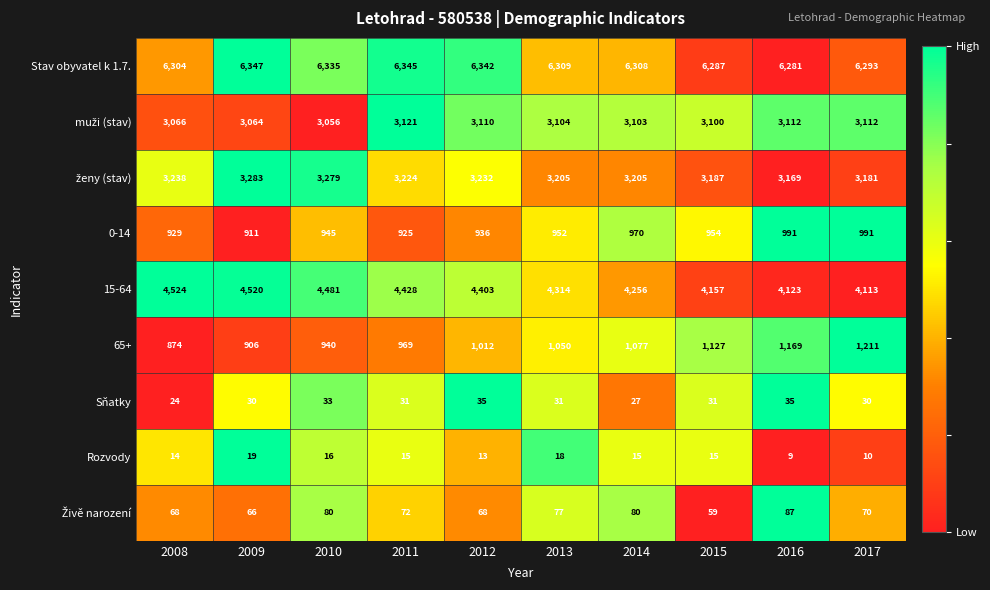

What is the difference between the 0-14 values at 2011 and 2012?

11